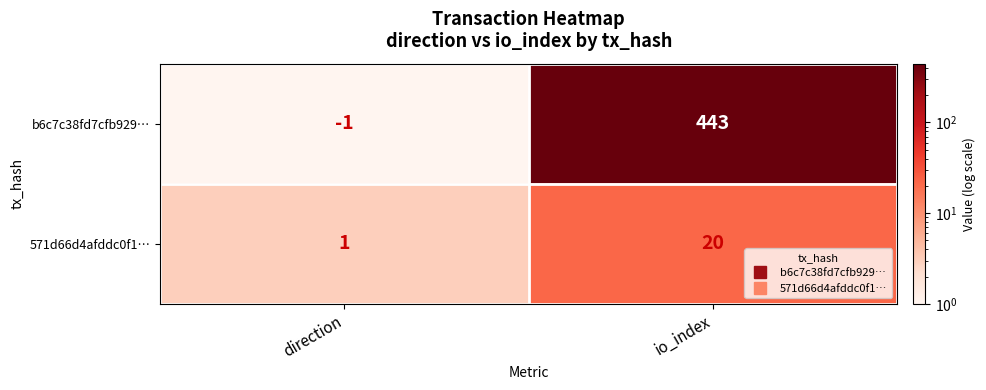

What is the difference between the b6c7c38fd7cfb929… values at io_index and direction?

444